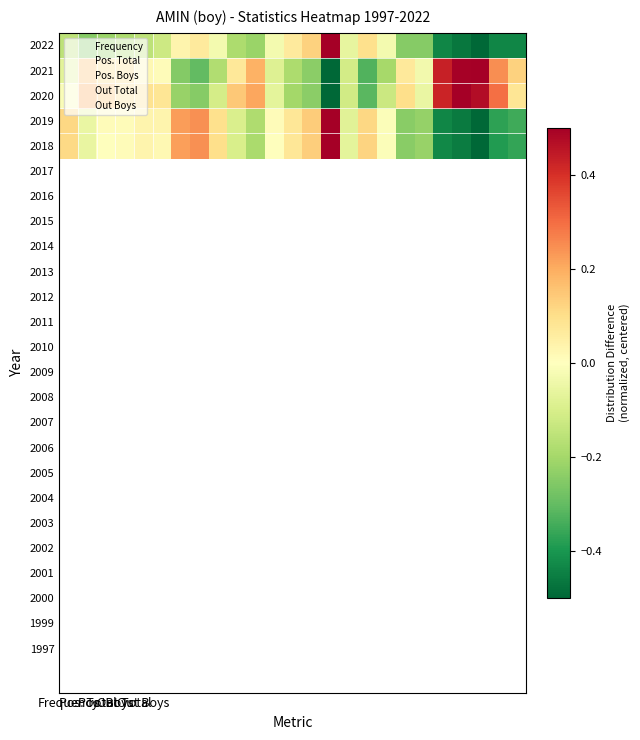

What is the maximum value shown in the chart?

0.5